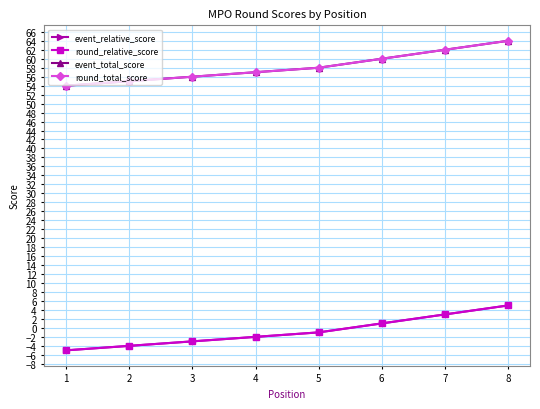

Does the chart have visible grid lines?

Yes